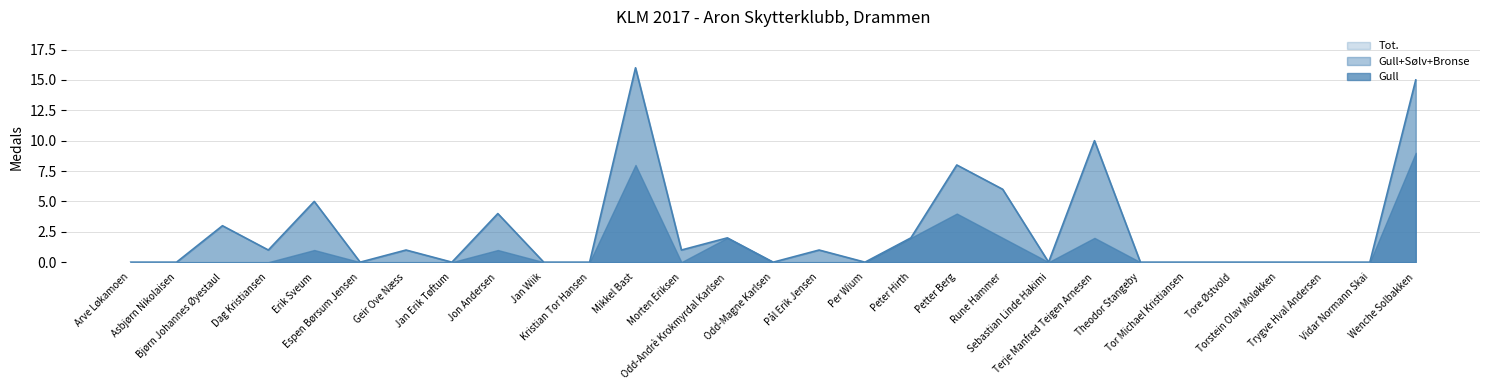

How many categories are shown in the chart?

29